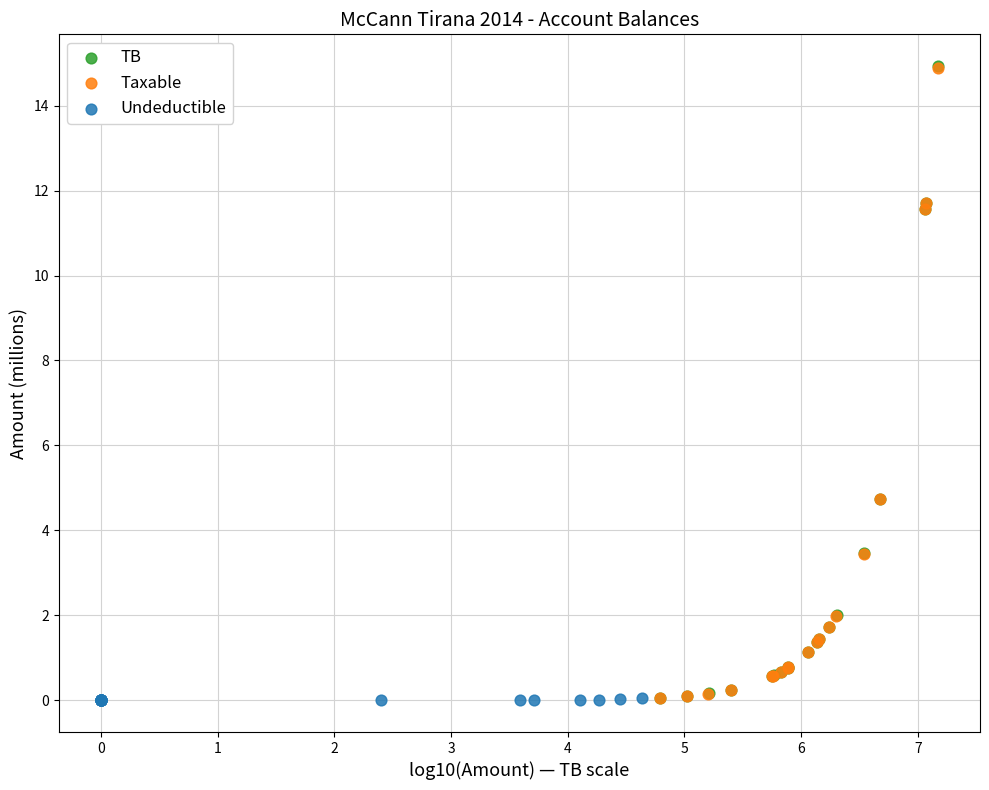

What are all the series names shown in the legend?

TB, Taxable, Undeductible